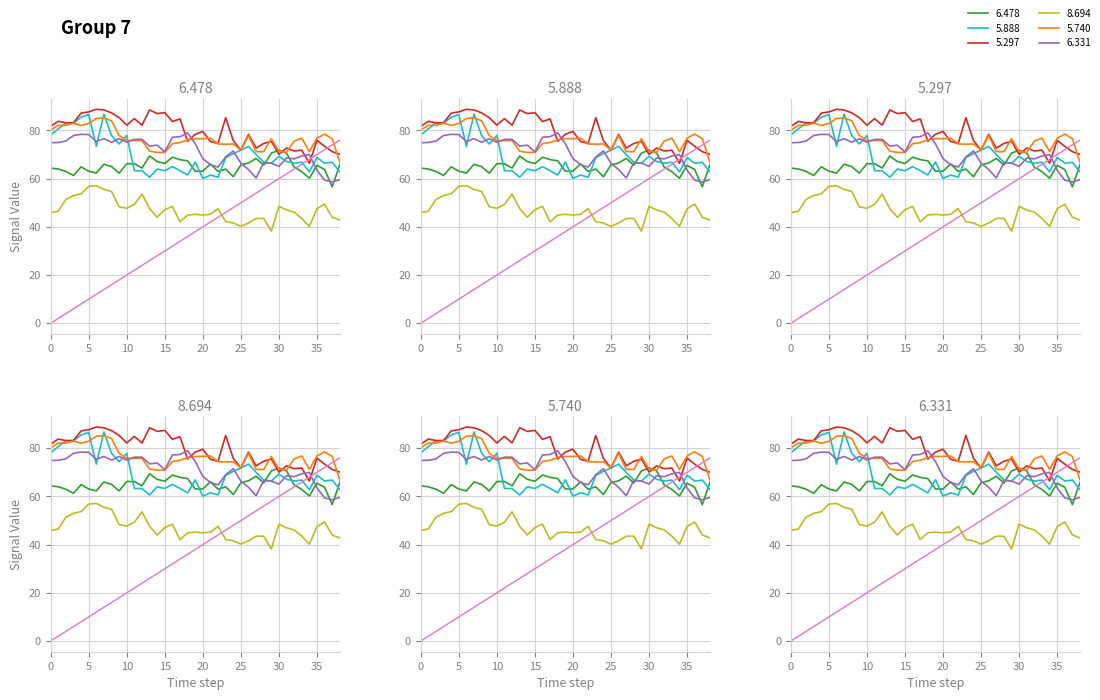

Does the chart display data point markers on the line(s)?

No